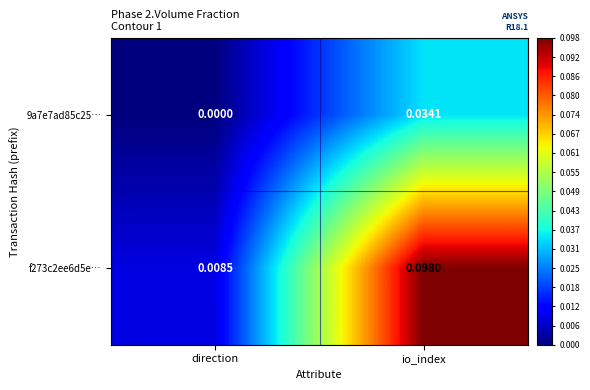

Rank the categories by 9a7e7ad85c25… value from highest to lowest.

io_index, direction